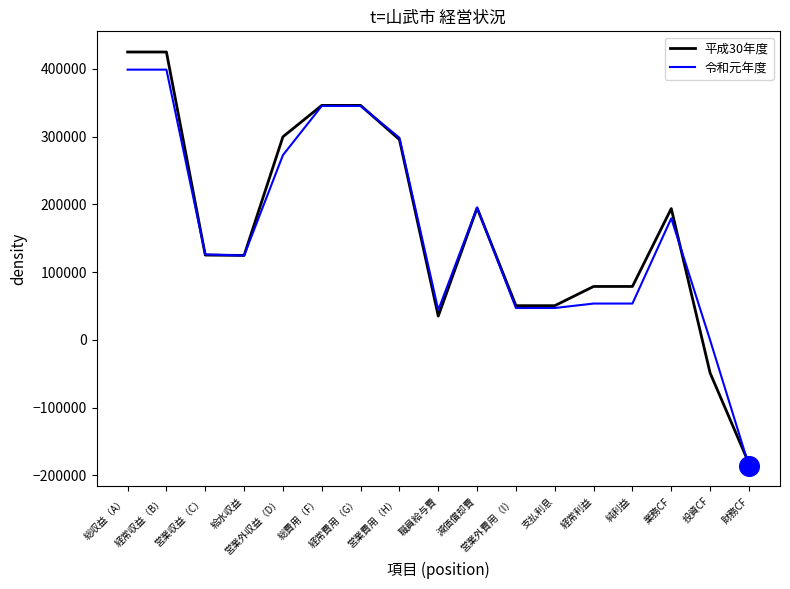

Is the value of 平成30年度 at 総収益（A） greater than the value of 令和元年度 at 職員給与費?

Yes